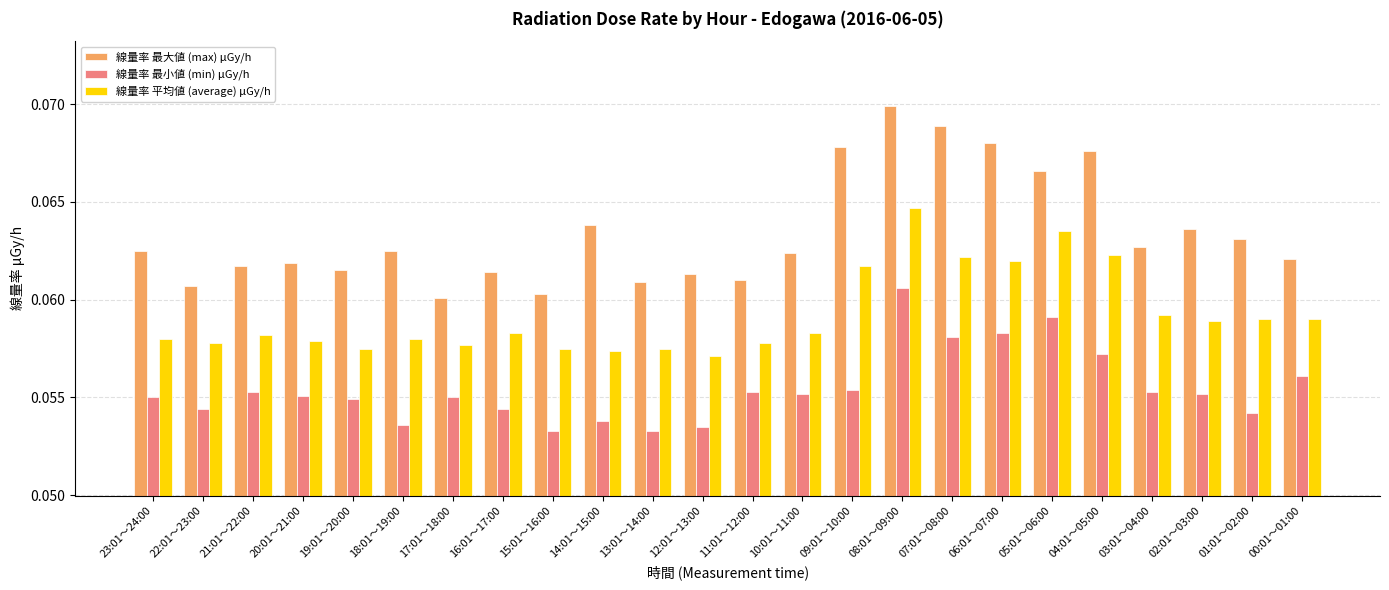

Which category has the highest value across all series?

08:01～09:00